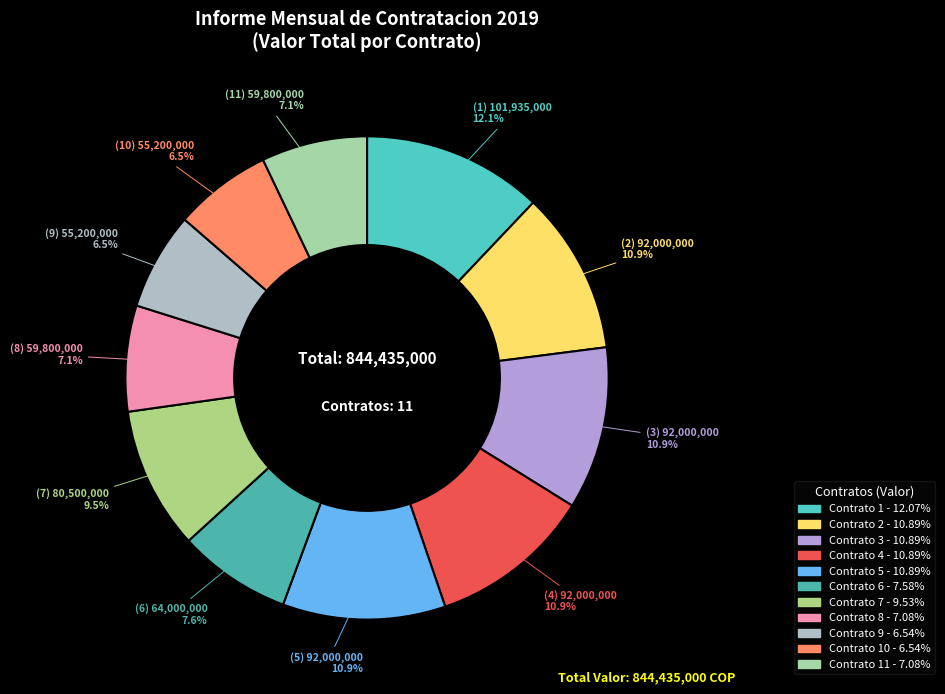

To the nearest percent, what is the difference between the largest and smallest slice percentages?

6%